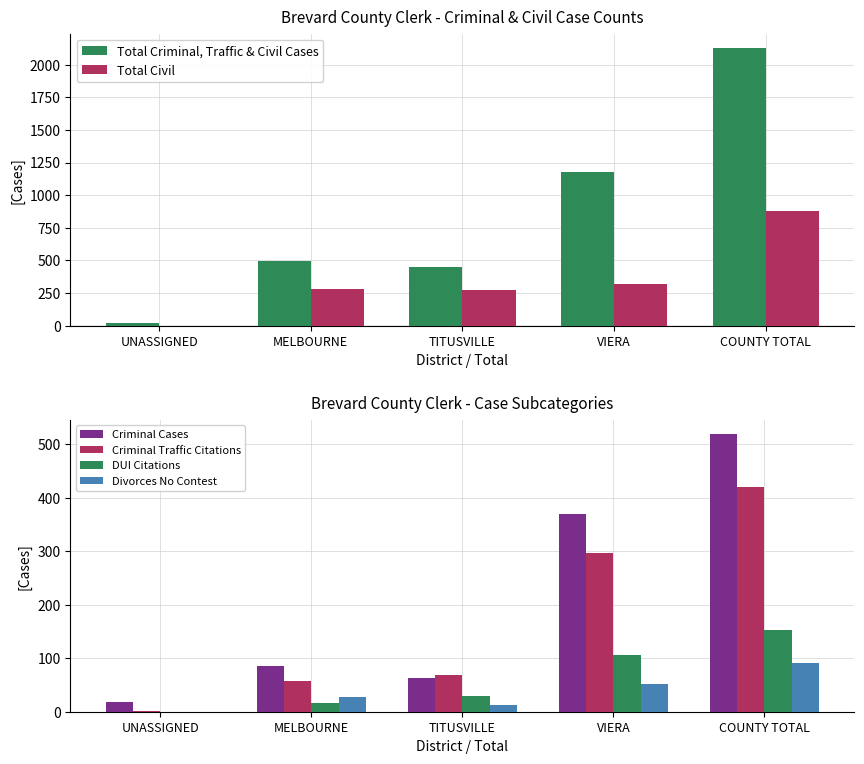

At TITUSVILLE, list the series in order from smallest to largest.

Divorces No Contest, DUI Citations, Criminal Cases, Criminal Traffic Citations, Total Civil, Total Criminal, Traffic & Civil Cases